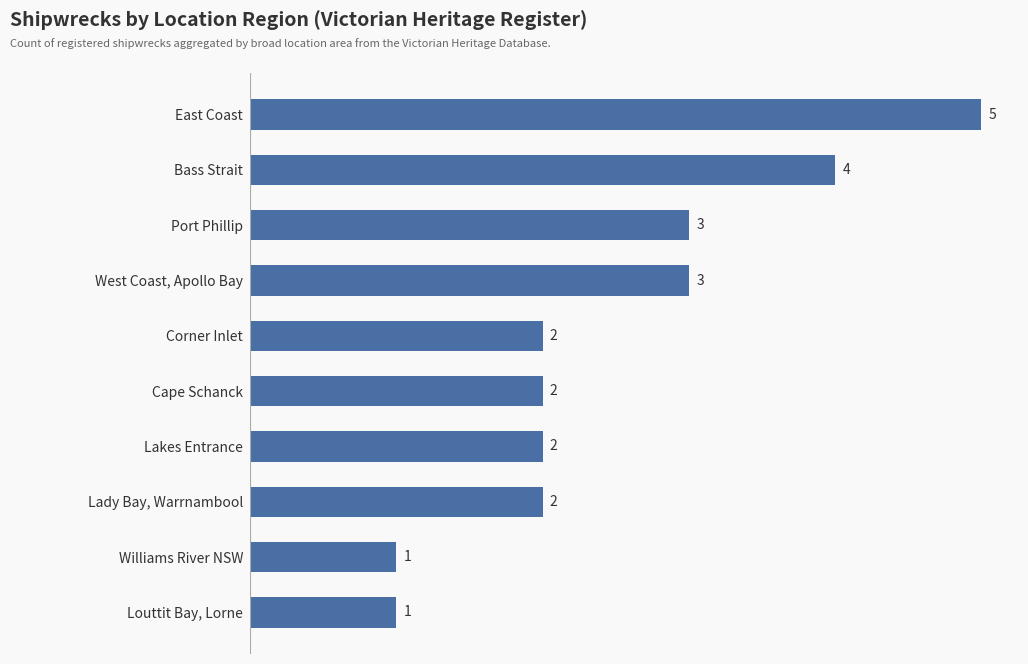

What is the ratio of the value at Cape Schanck to the value at Bass Strait?

0.5